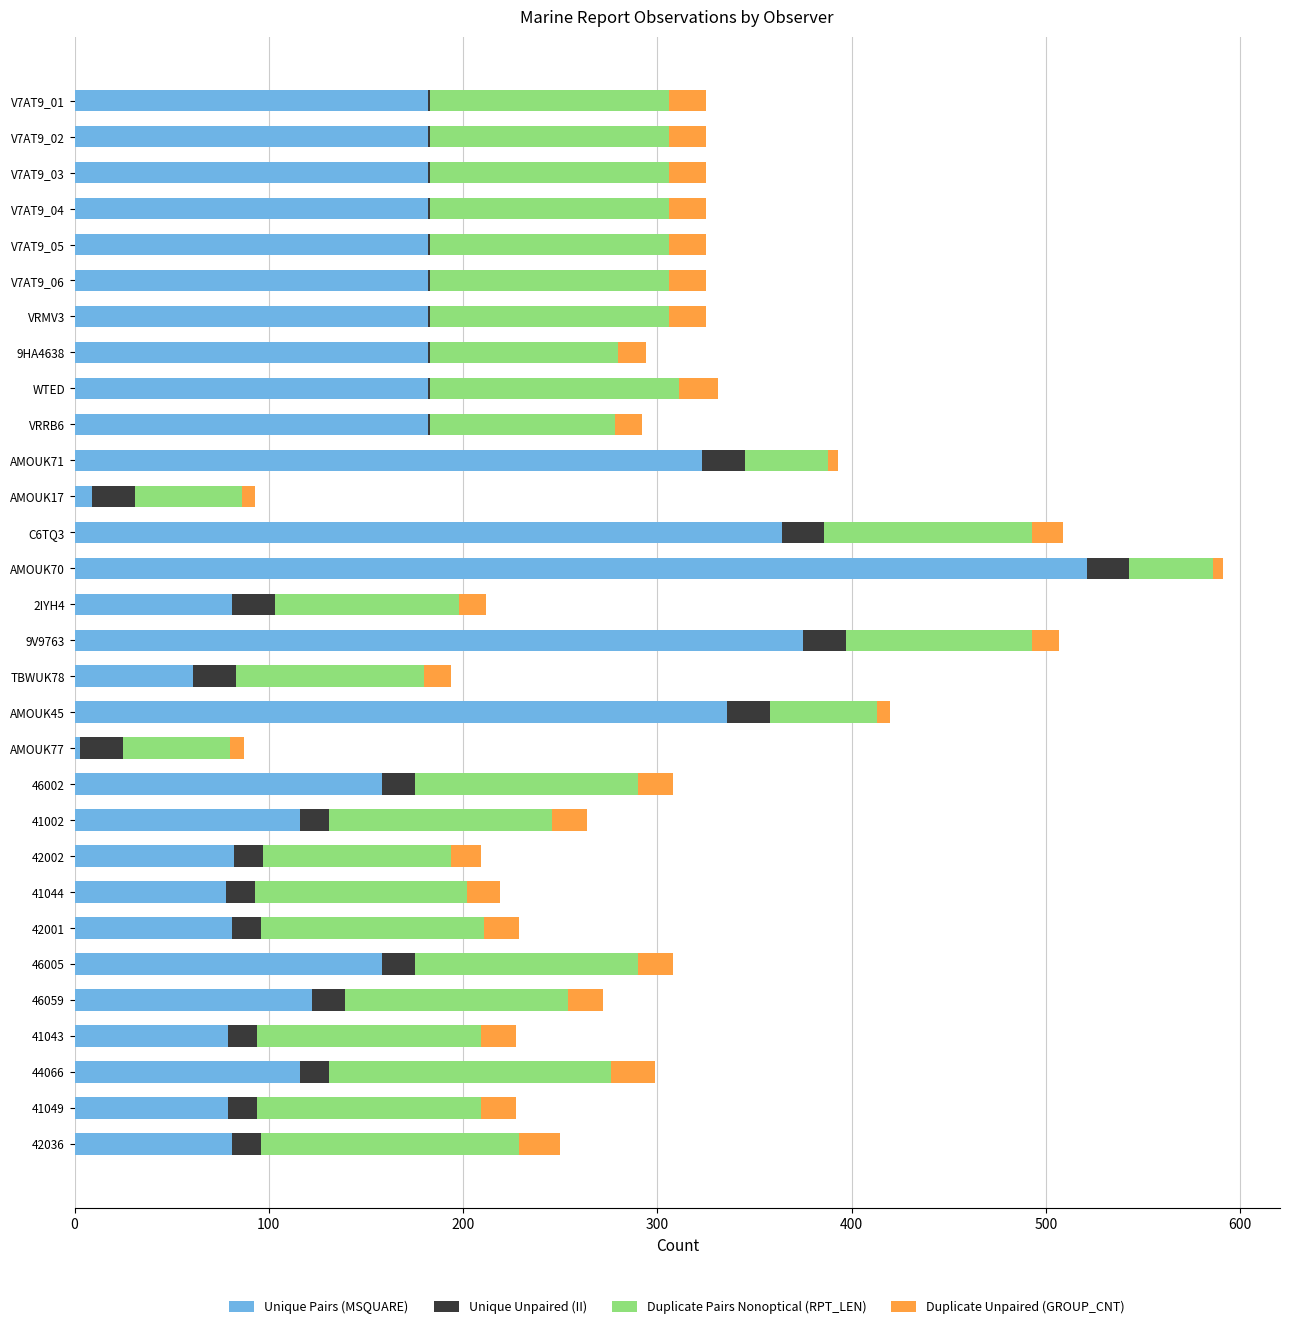

What is the total value across all series at 46002?

308